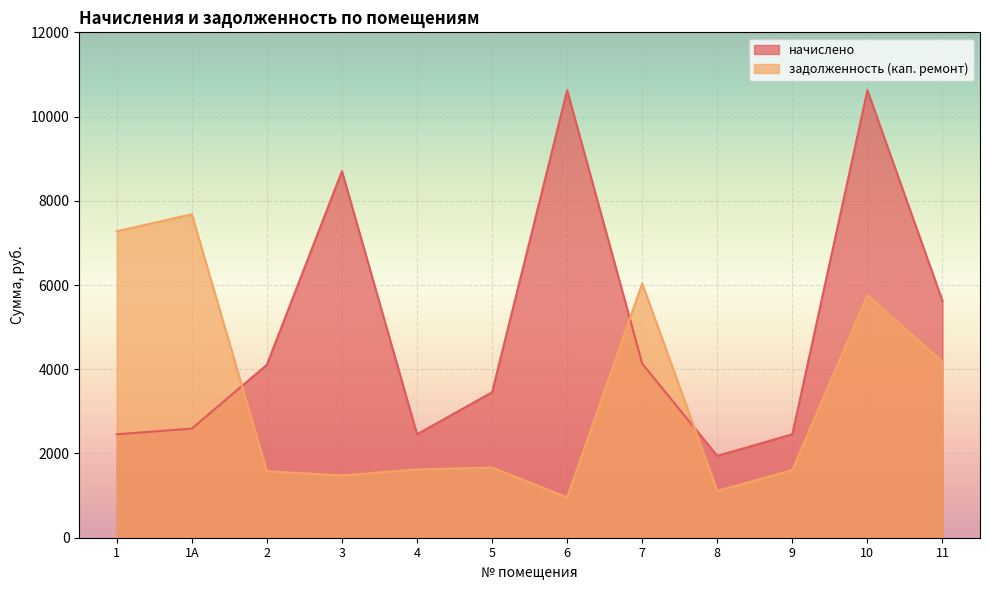

What position from the right is 9?

3